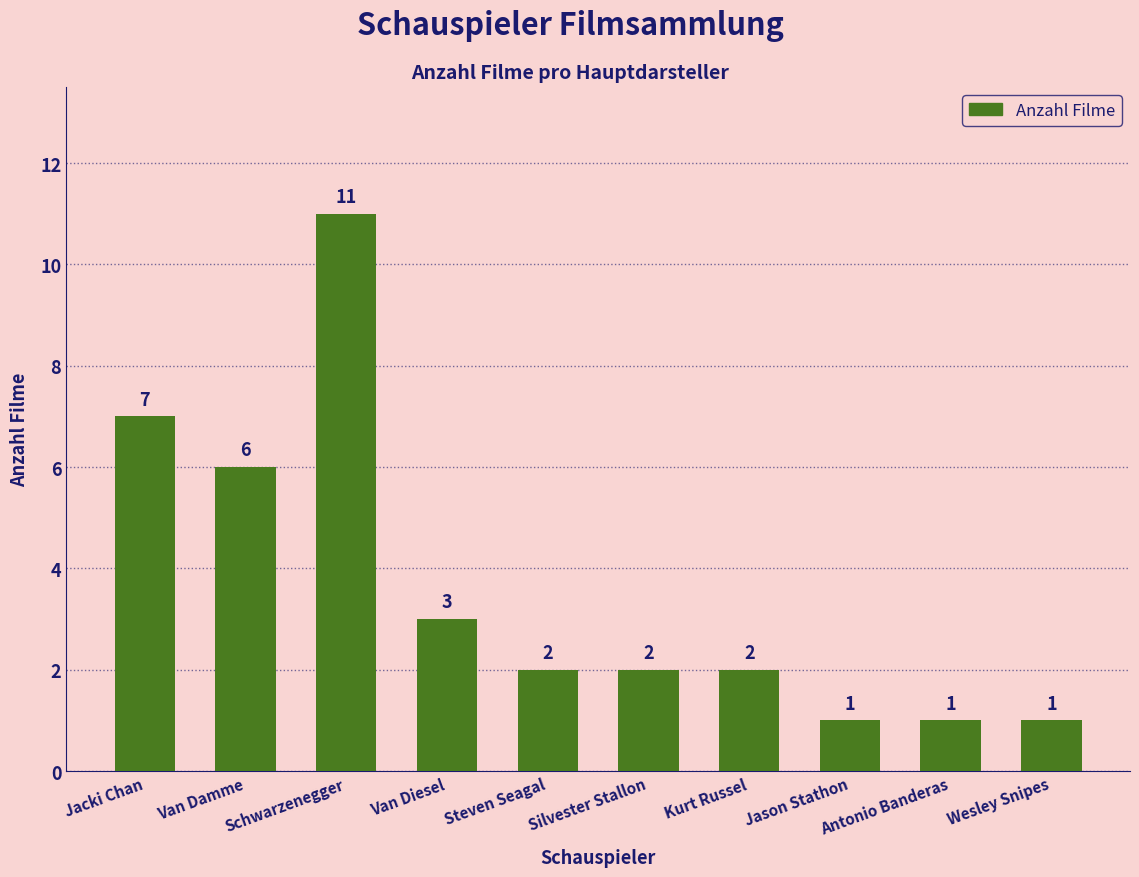

True or false: the data shows 3 at Steven Seagal.

False